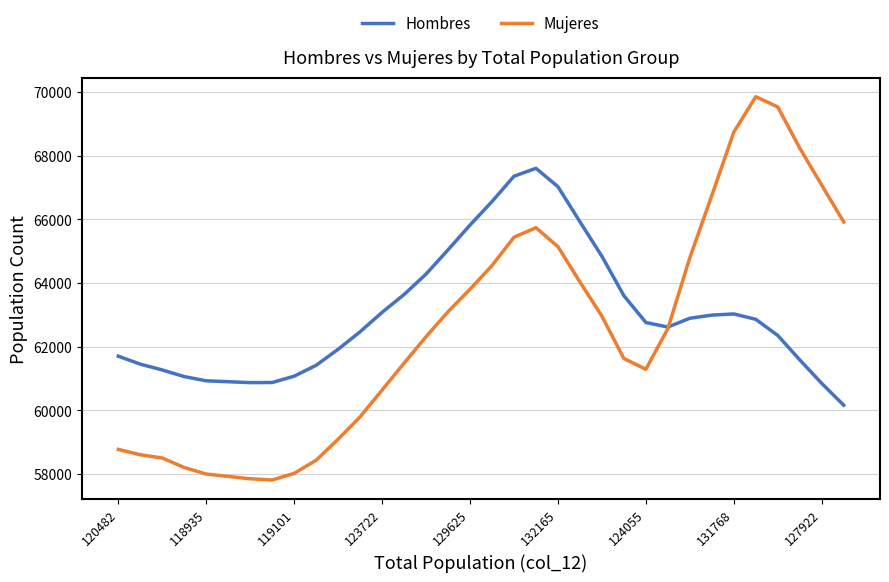

Which series has the widest spread of values?

Mujeres